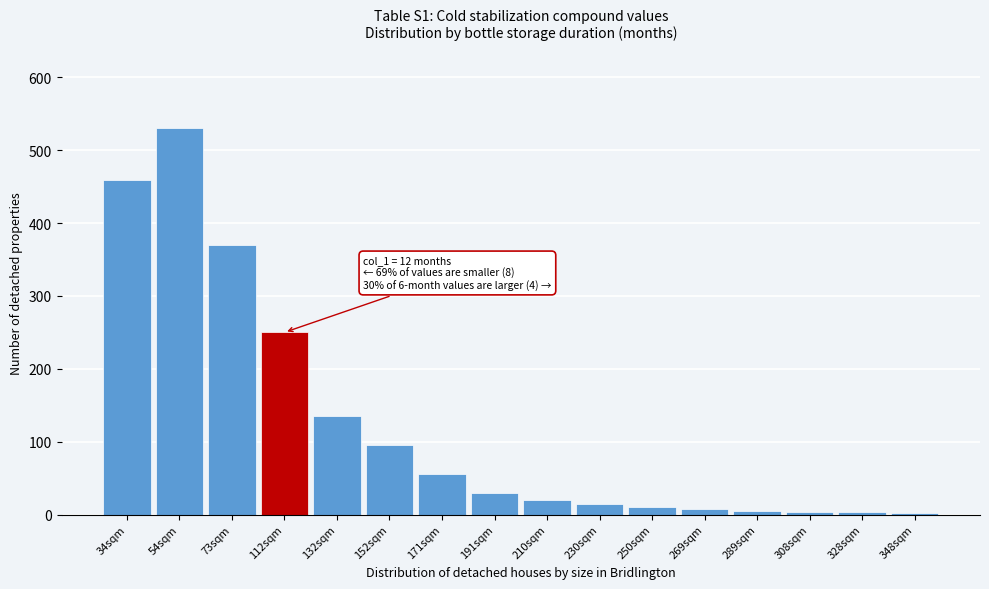

What is the label of the 10th bar from the left?

230sqm